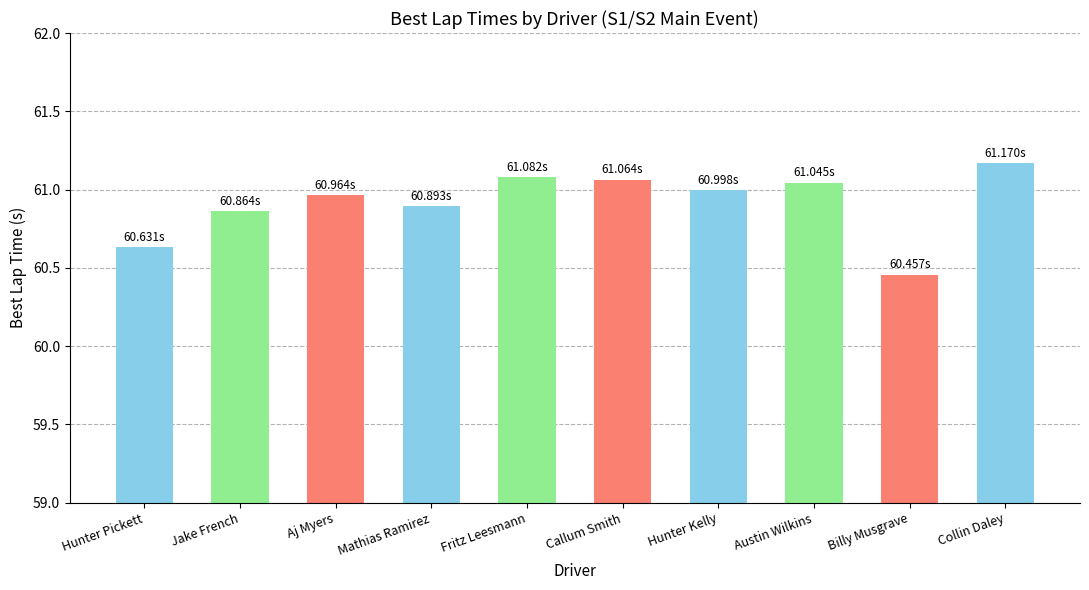

What position from the right is Hunter Pickett?

10